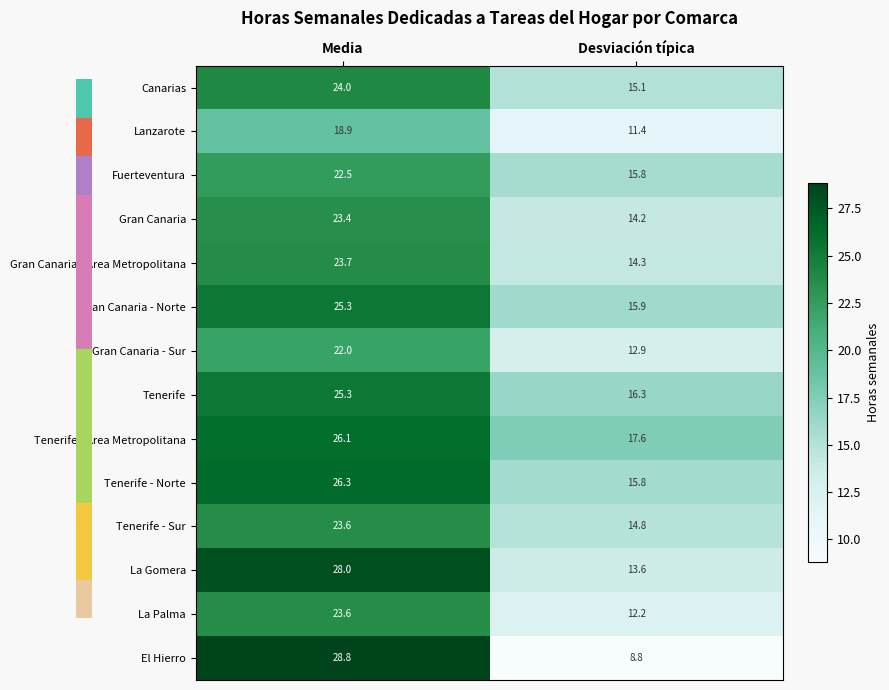

What is the average value of the Gran Canaria series?

18.8